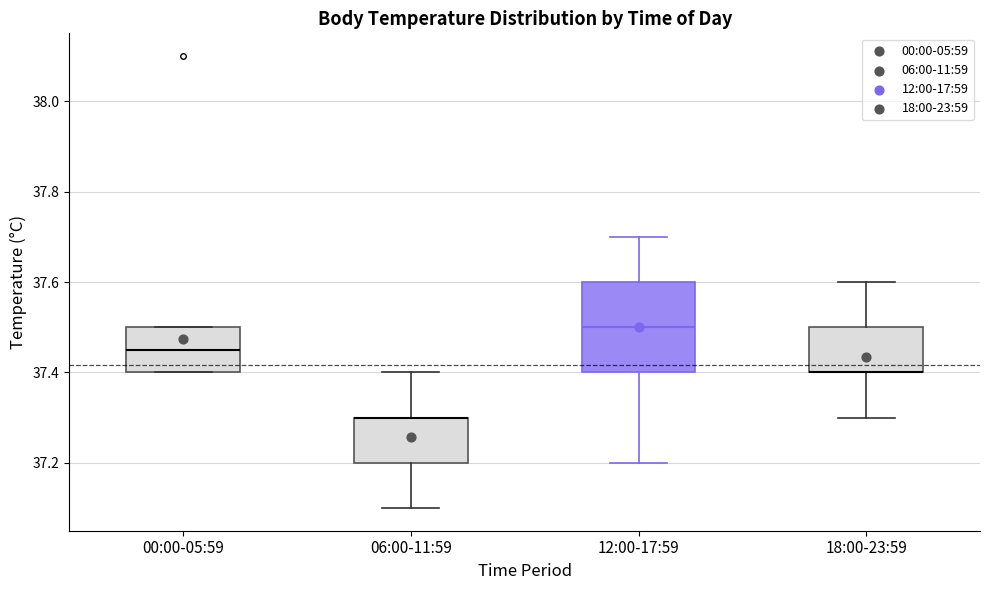

Reading left to right, transcribe this box plot: for each box, give where its median line is, the range the box spans, and where its two whiskers end, as read against the y-axis. The values are not printed on the chart, so give them approximately, as read against the axis.

00:00-05:59: median 37.46, box 37.40 to 37.50, whiskers 37.40 to 37.50
06:00-11:59: median 37.30 (drawn on the box's upper edge), box 37.20 to 37.30, whiskers 37.10 to 37.40
12:00-17:59: median 37.50, box 37.40 to 37.60, whiskers 37.20 to 37.70
18:00-23:59: median 37.40 (drawn on the box's lower edge), box 37.40 to 37.50, whiskers 37.30 to 37.60